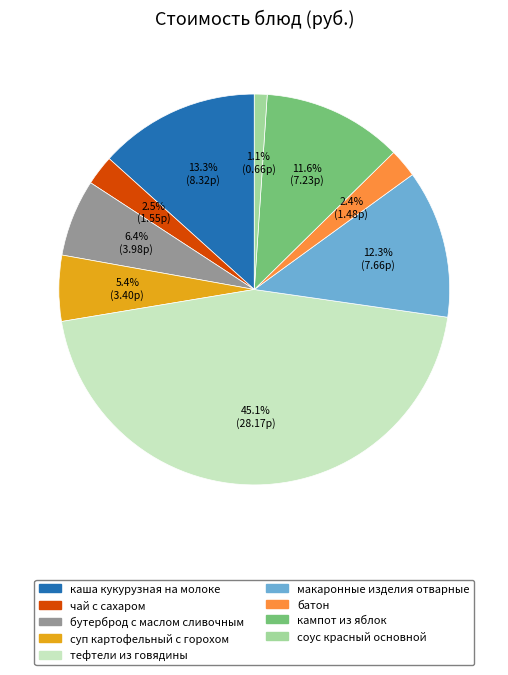

To the nearest percent, what is the average slice percentage?

11%